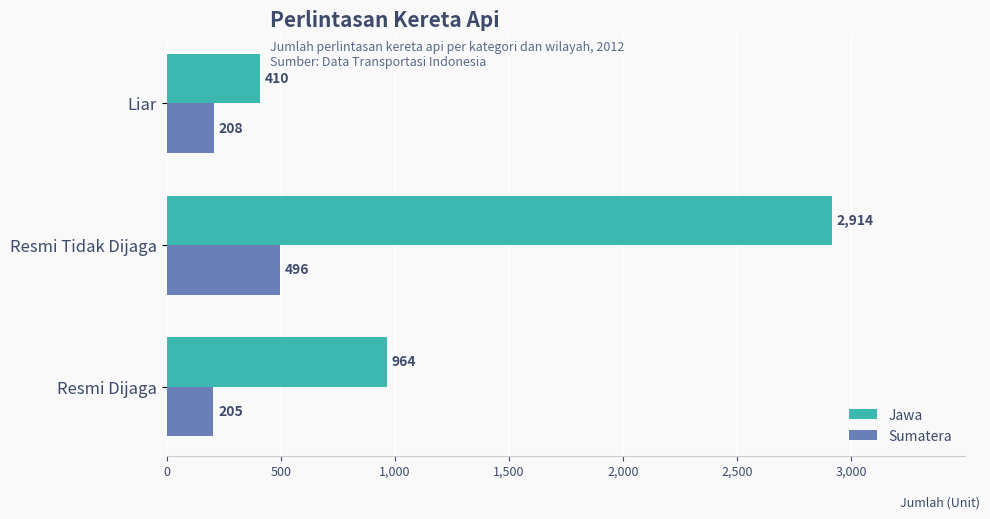

Is it true that Jawa equals 3792 at Resmi Tidak Dijaga?

False